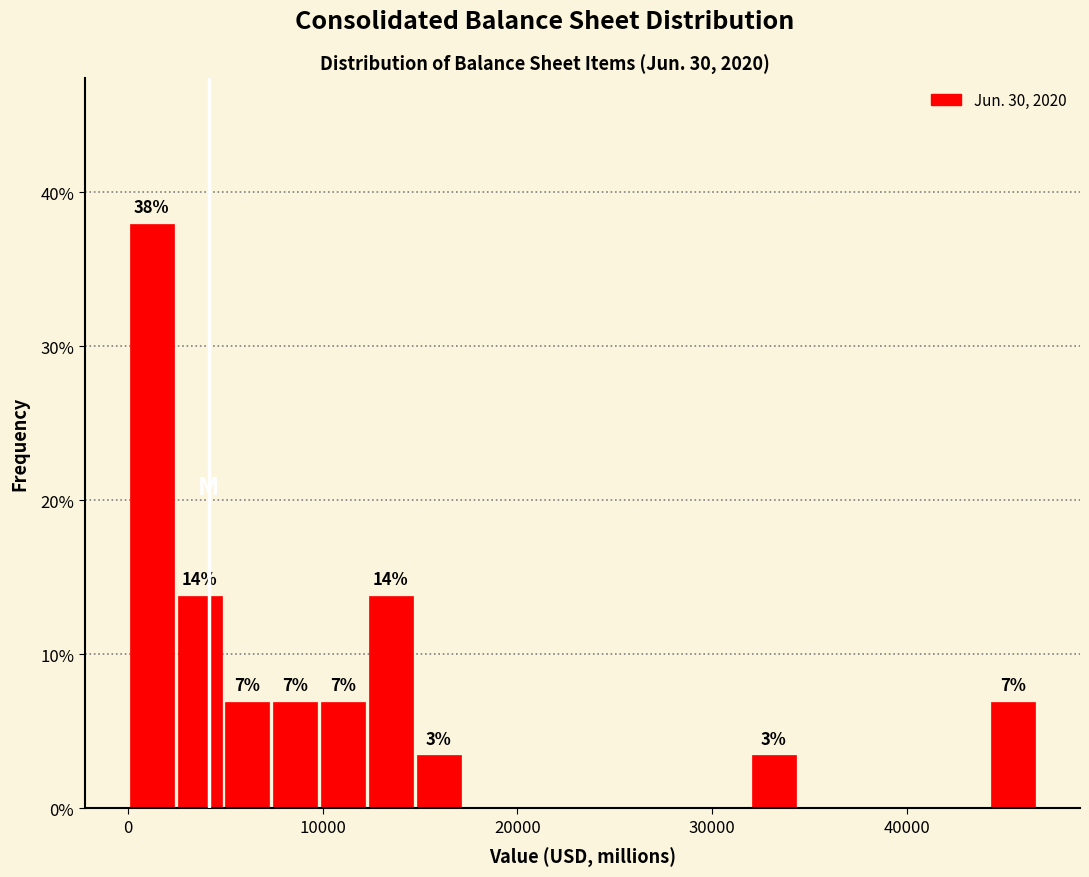

Around what value on the x-axis is the tallest bar? Give the approximate position of its centre, as read against the axis.

1000